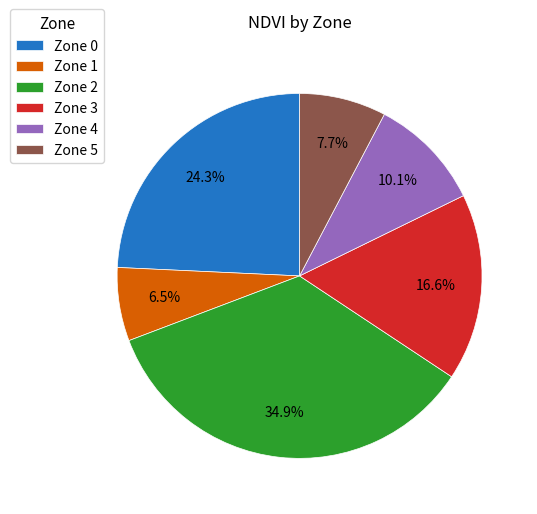

To the nearest percent, what is the average slice percentage?

17%